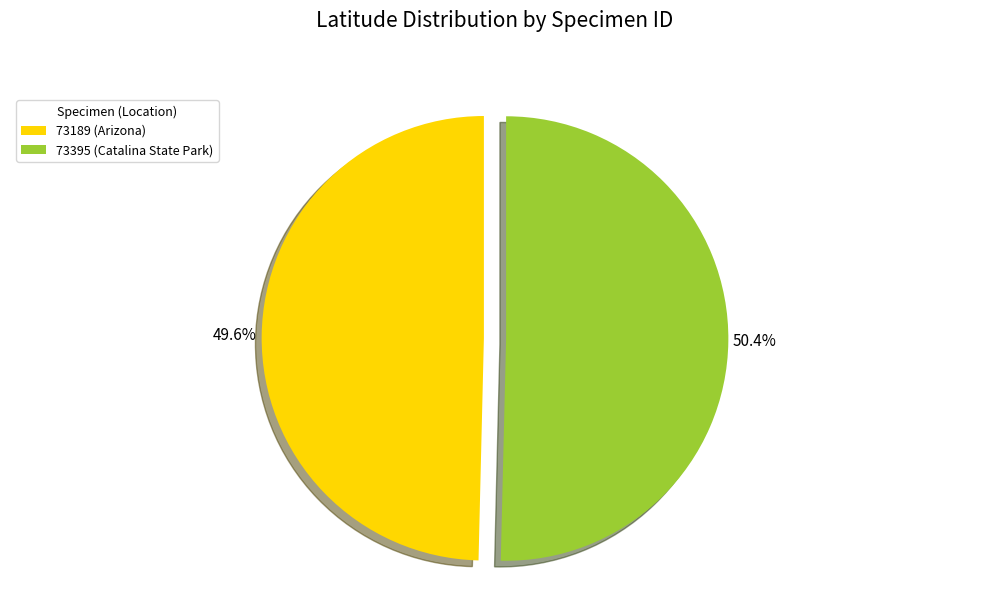

Which category has the biggest portion of the pie?

73395 (Catalina State Park)